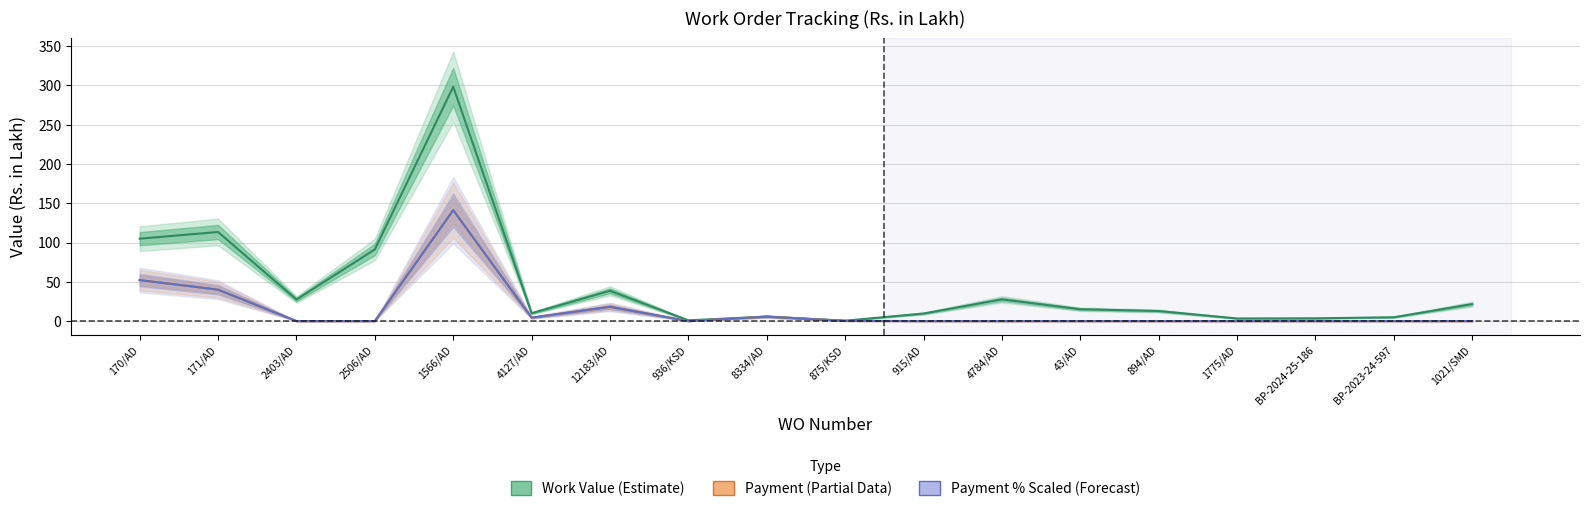

Which series has the largest range (max minus min)?

Work Value